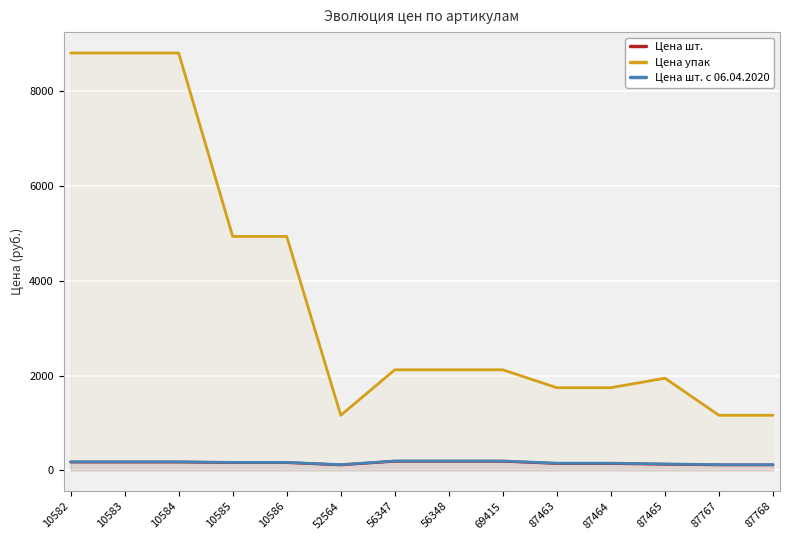

True or false: Цена шт. has more than 2 points higher than both neighbors.

False